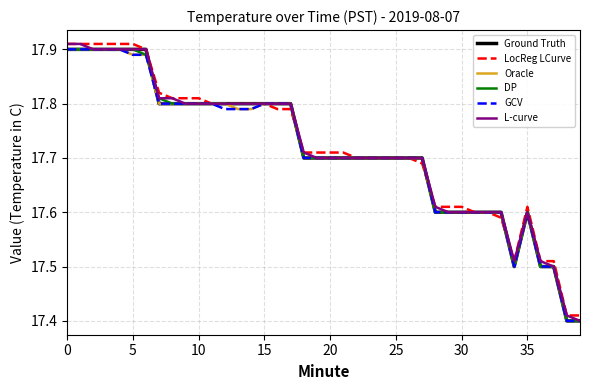

What are all the series names shown in the legend?

Ground Truth, LocReg LCurve, Oracle, DP, GCV, L-curve